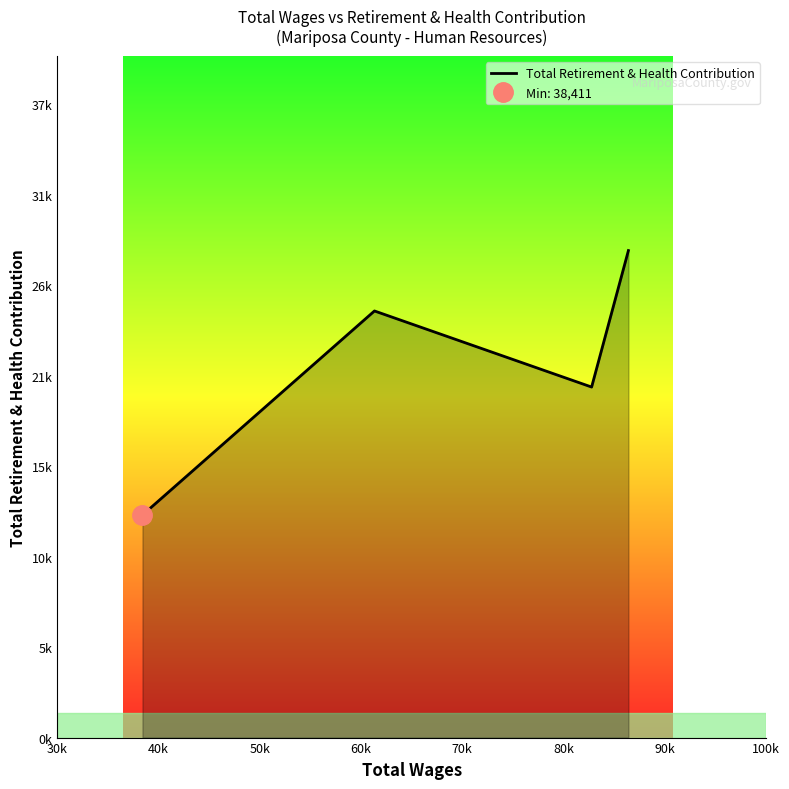

Reading left to right, what are all the values shown in this chart?

13036	24990	20533	28528